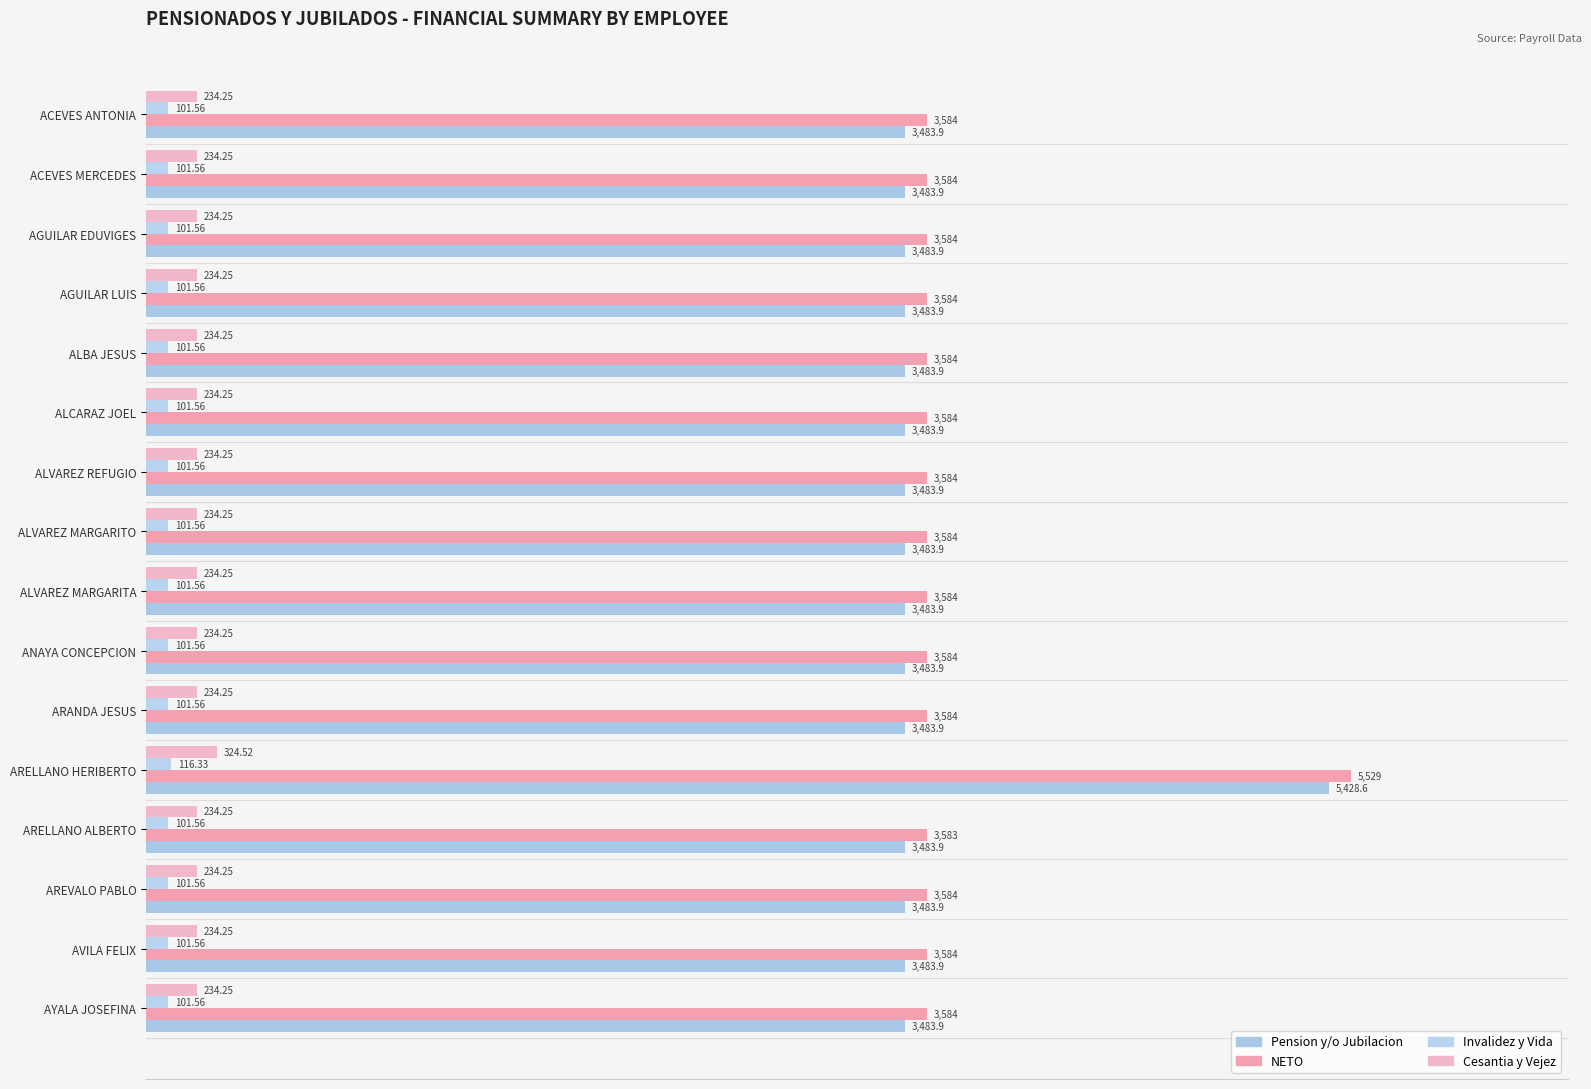

What is the maximum value shown in the chart?

5529.0